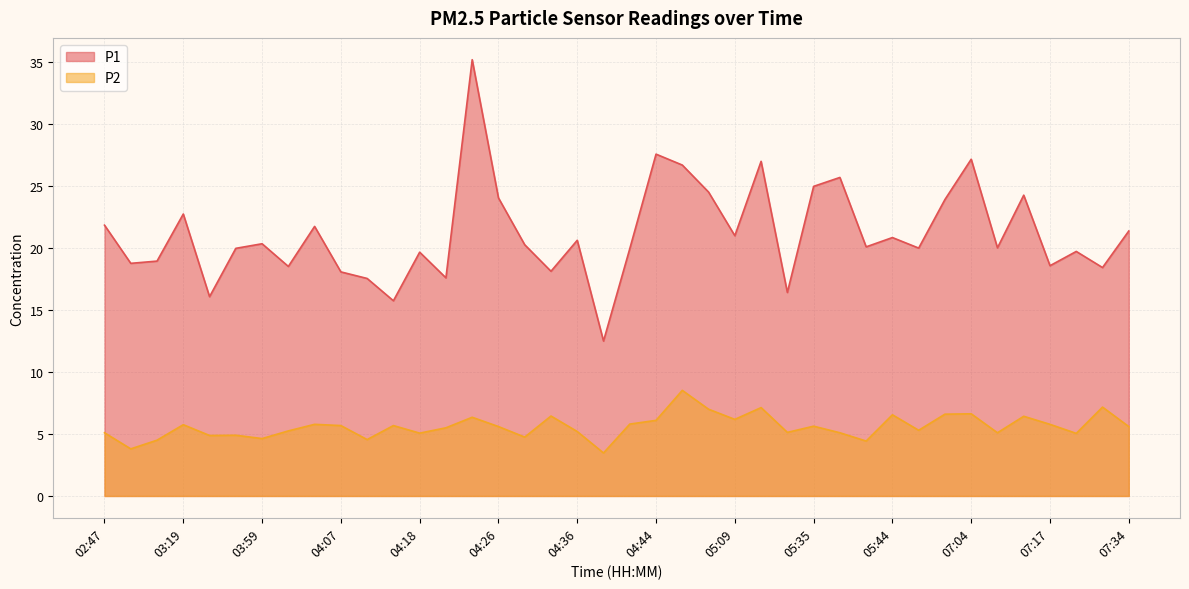

In P2, how many points are higher than both neighbors (excluding endpoints)?

13